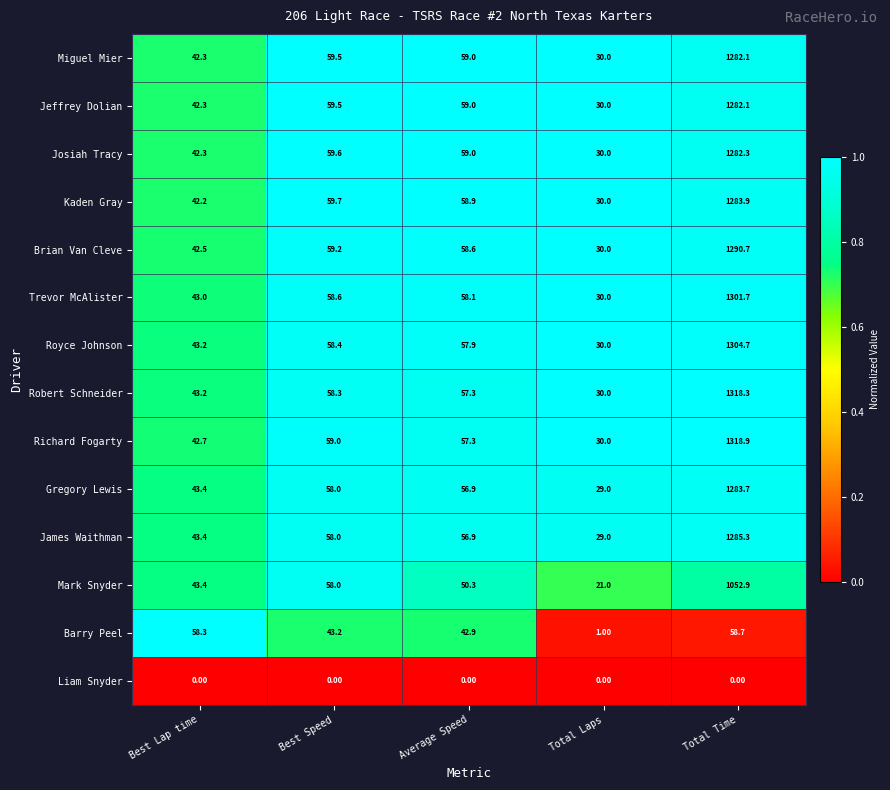

At how many categories does at least one series exceed 0?

5